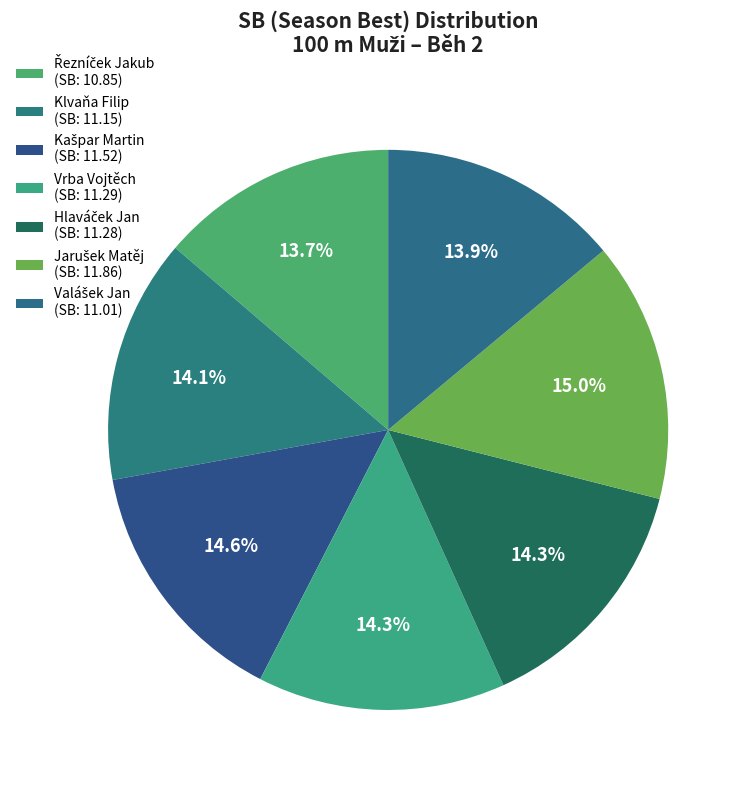

To the nearest percent, what portion does Valášek Jan represent?

14%